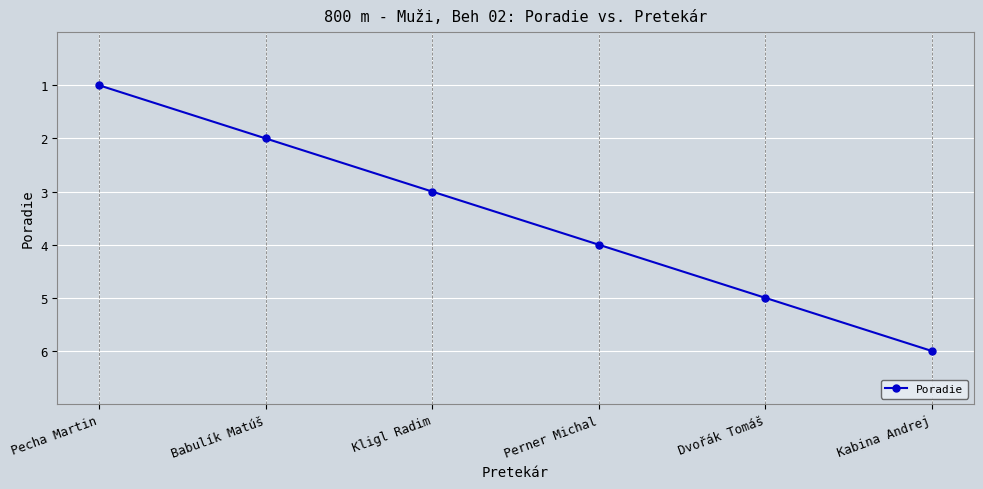

Rank the categories by value from highest to lowest.

Kabina Andrej, Dvořák Tomáš, Perner Michal, Kligl Radim, Babulík Matúš, Pecha Martin